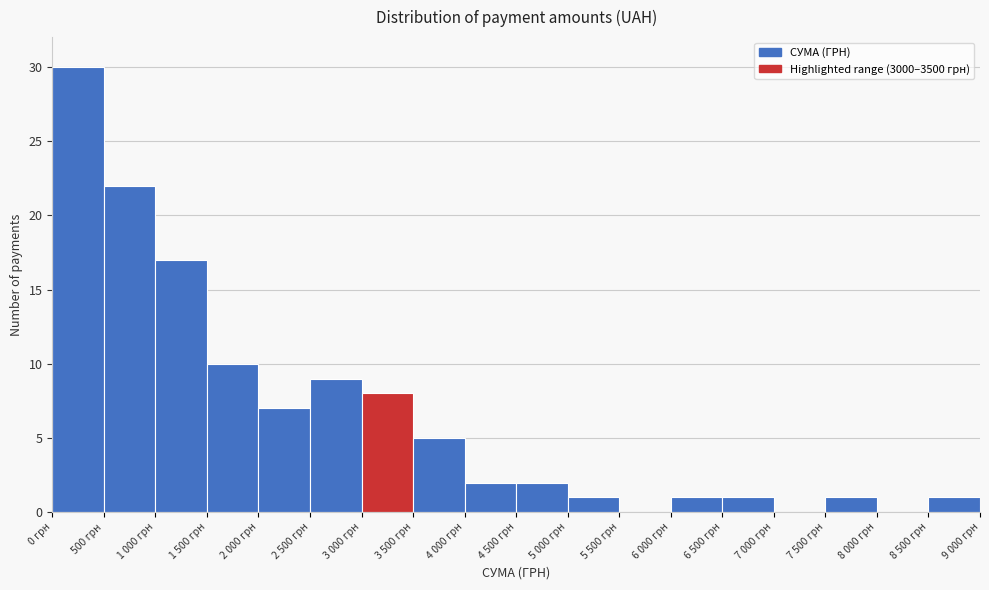

Reading right to left, what are all the values shown in this chart?

8 500 грн=1	8 000 грн=0	7 500 грн=1	7 000 грн=0	6 500 грн=1	6 000 грн=1	5 500 грн=0	5 000 грн=1	4 500 грн=2	4 000 грн=2	3 500 грн=5	3 000 грн=8	2 500 грн=9	2 000 грн=7	1 500 грн=10	1 000 грн=17	500 грн=22	0 грн=30